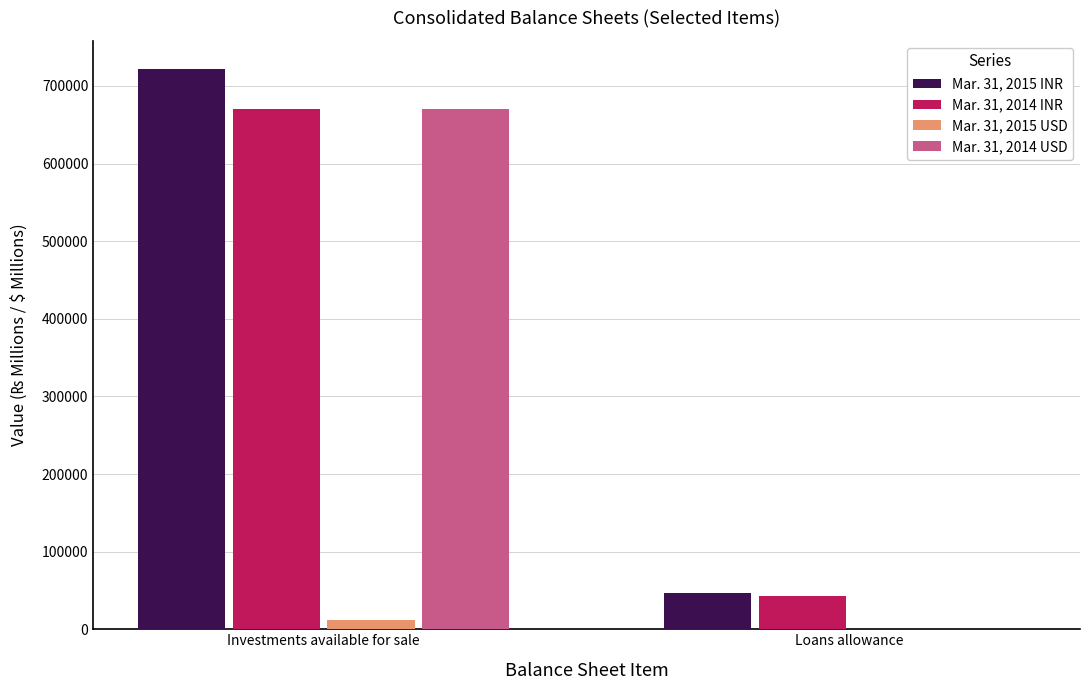

Where is Mar. 31, 2015 USD nearest to the value 6172?

Loans allowance